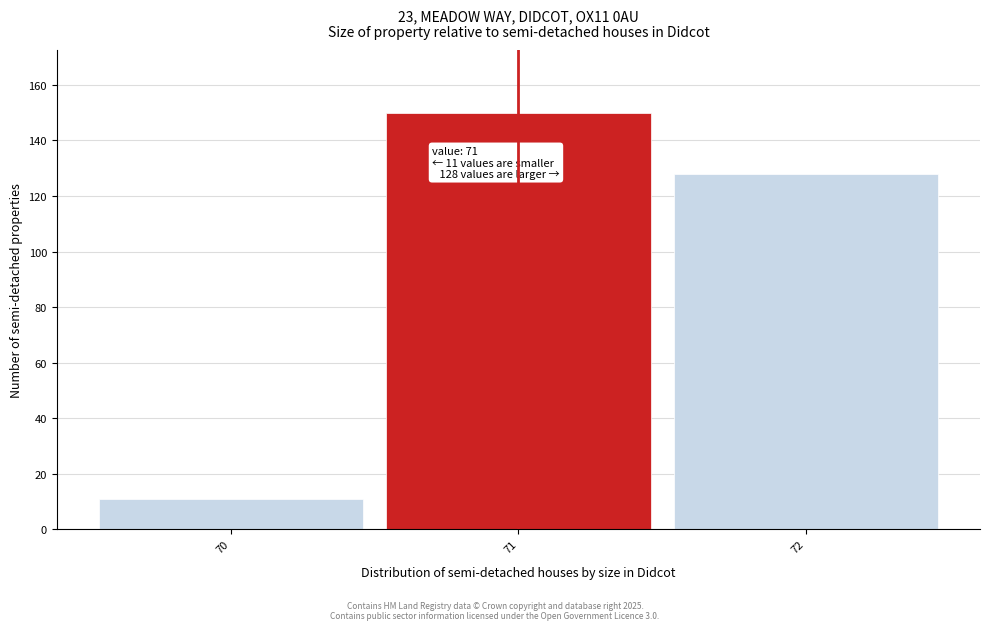

Over which range of the x-axis is the bar tallest?

70.5 to 71.5